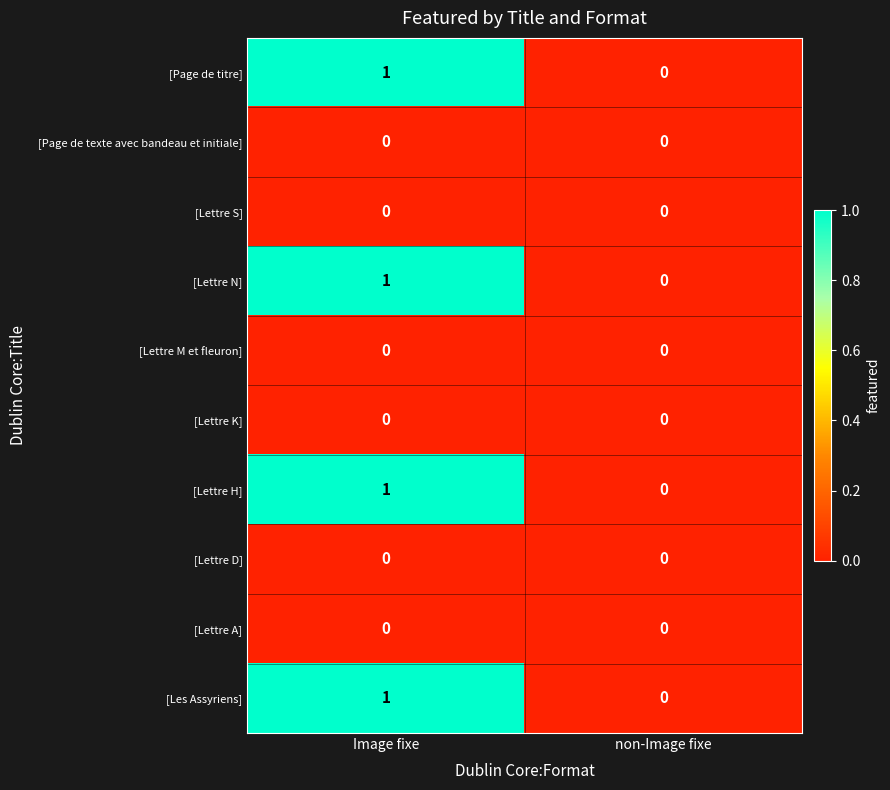

The [Lettre M et fleuron] series shows 0 at Image fixe. True or false?

True